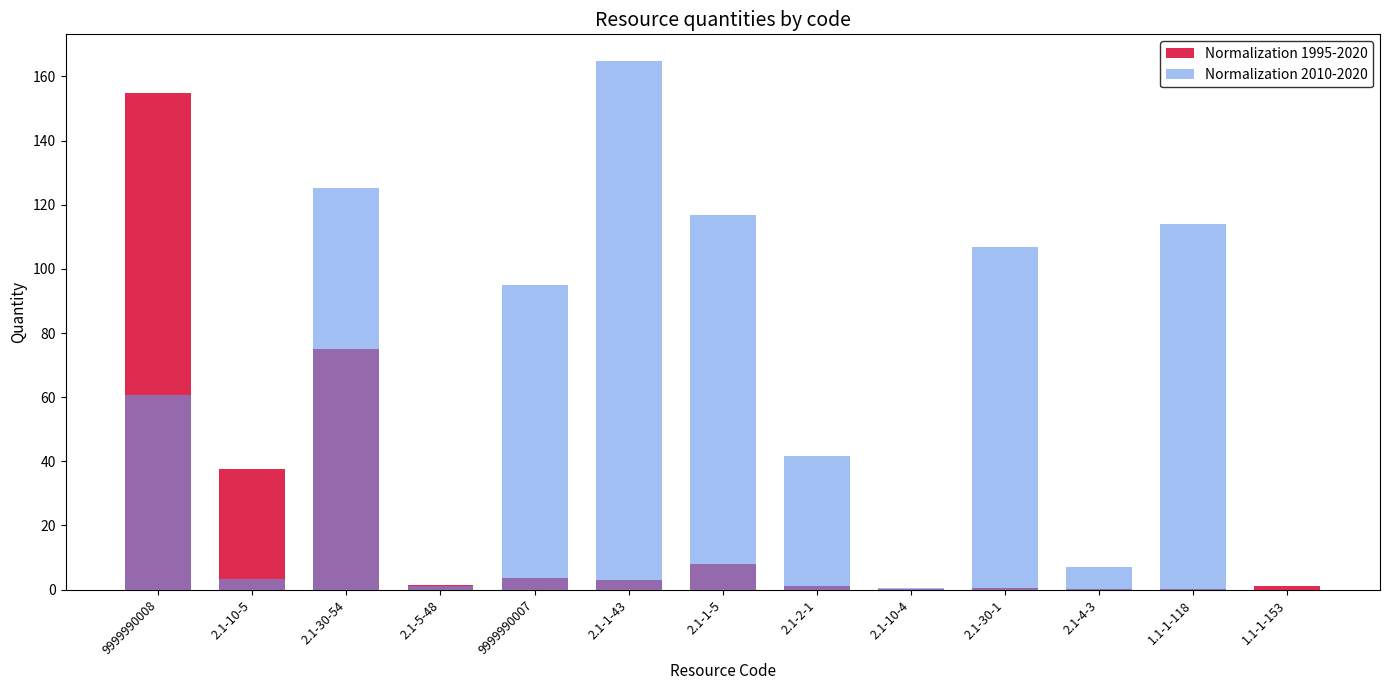

Read the Normalization 1995-2020 value at 2.1-1-43.

2.9